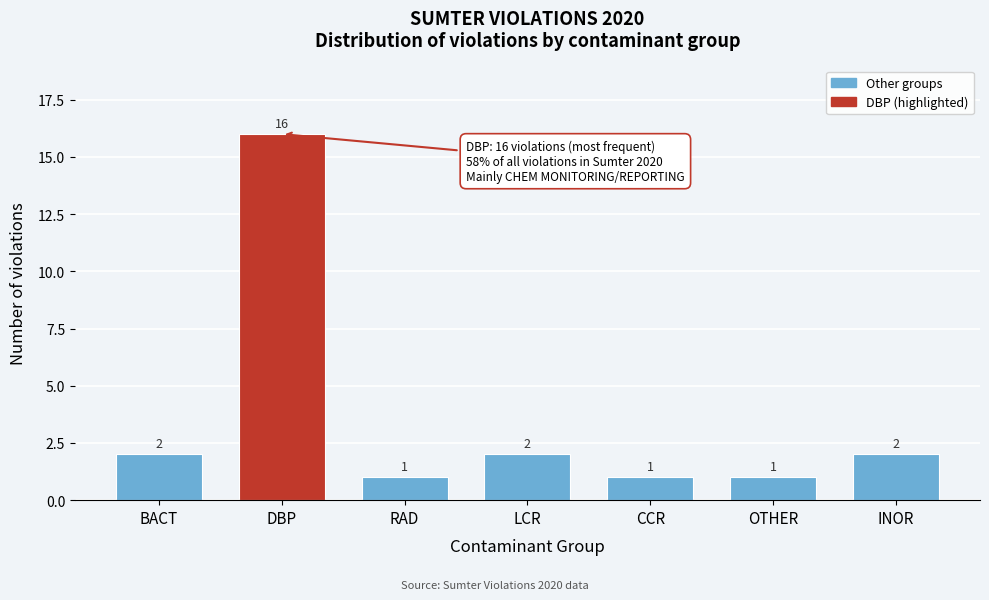

Reading left to right, list all the values displayed in this chart.

BACT=2	DBP=16	RAD=1	LCR=2	CCR=1	OTHER=1	INOR=2